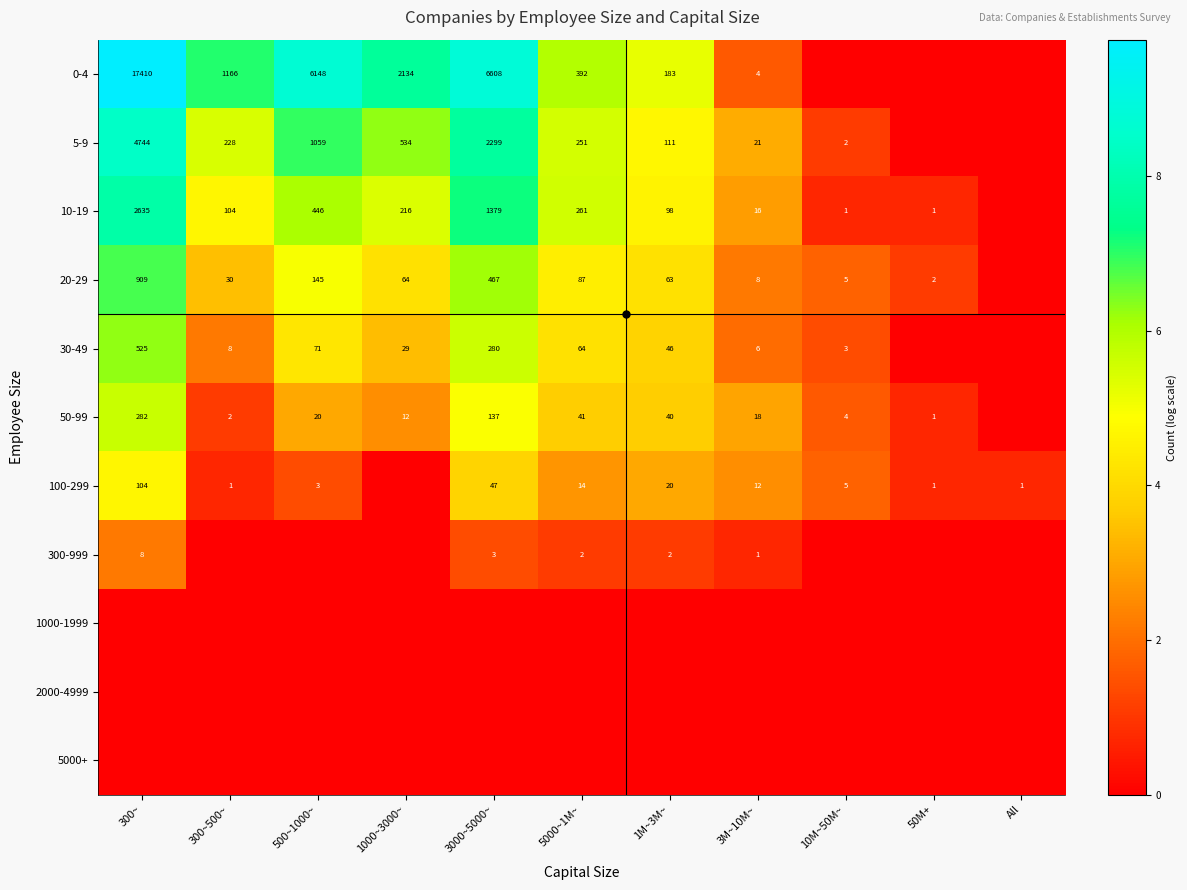

True or false: 300-999 has a value of 11 at 300~.

False